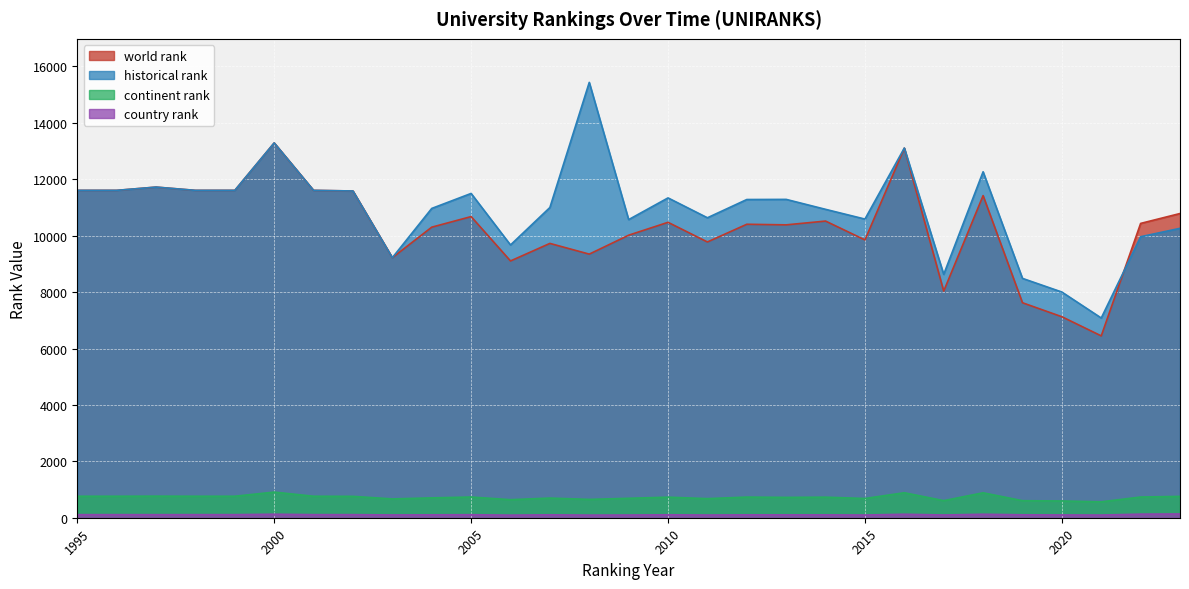

What is the value of the country rank point at the 22nd from the left?

123.0